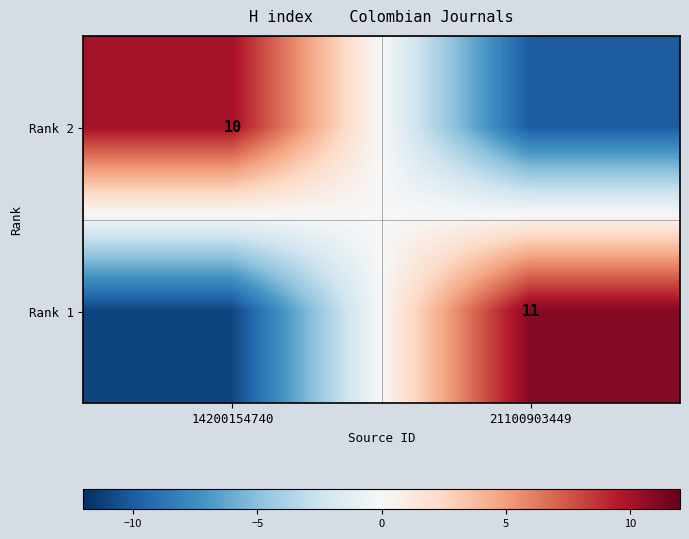

Is the value of Rank 1 at 21100903449 greater than the value of Rank 2 at 14200154740?

Yes